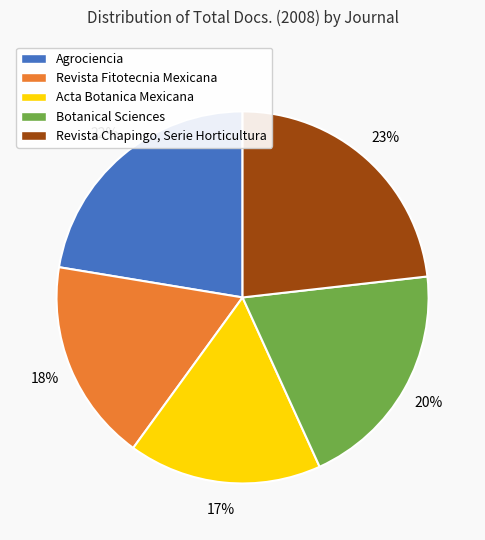

How many segments does this pie chart have?

5